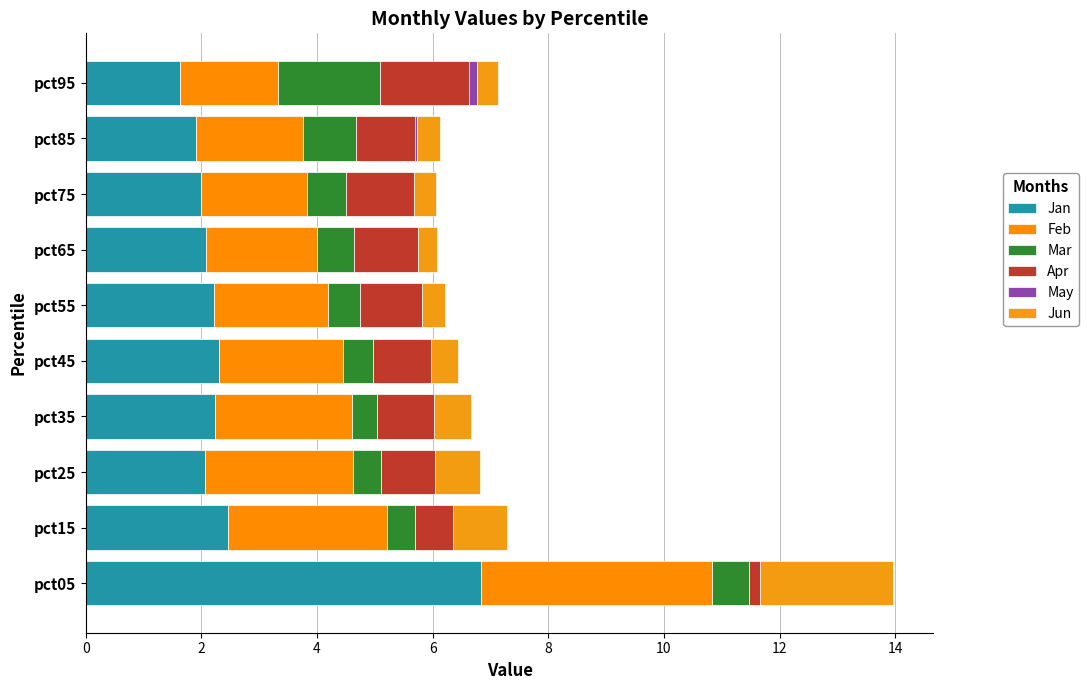

Reading left to right, transcribe all the data shown in this chart.

Jan: 6.8	2.5	2.1	2.2	2.3	2.2	2.1	2.0	1.9	1.6
Feb: 4.0	2.7	2.6	2.4	2.1	2.0	1.9	1.8	1.8	1.7
Mar: 0.6	0.5	0.5	0.4	0.5	0.6	0.6	0.7	0.9	1.8
Apr: 0.2	0.7	0.9	1.0	1.0	1.1	1.1	1.2	1.0	1.5
May: -0.0	-0.0	-0.0	-0.0	-0.0	-0.0	0.0	-0.0	0.0	0.1
Jun: 2.3	0.9	0.8	0.6	0.5	0.4	0.3	0.4	0.4	0.4